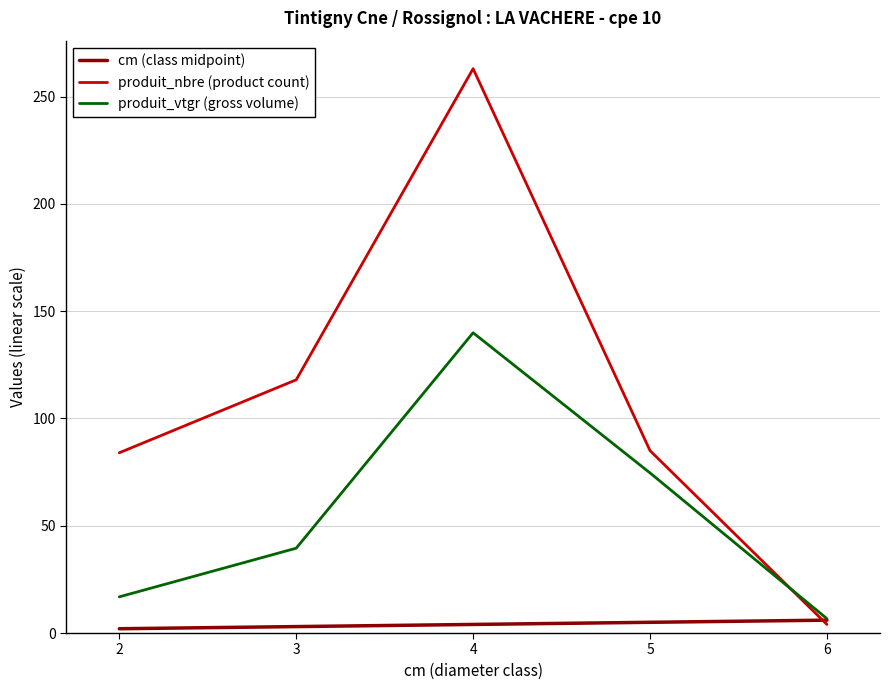

At how many categories does at least one series exceed 241?

1